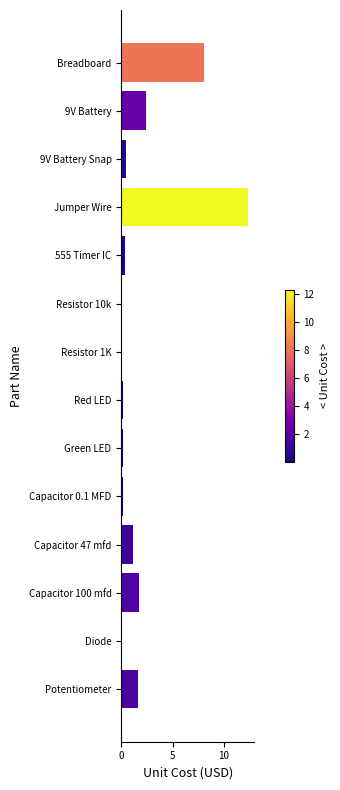

What value does the data have at Potentiometer?

1.6